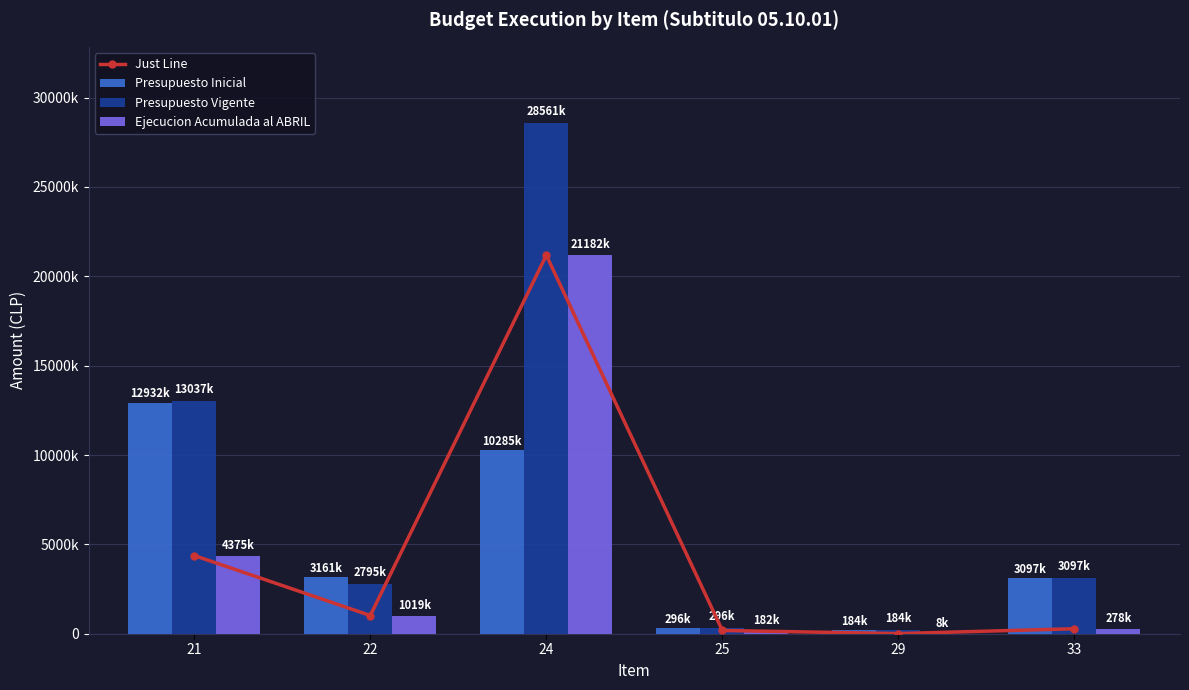

Read the Ejecucion Acumulada al ABRIL value at 24, to the nearest 100.

21182900